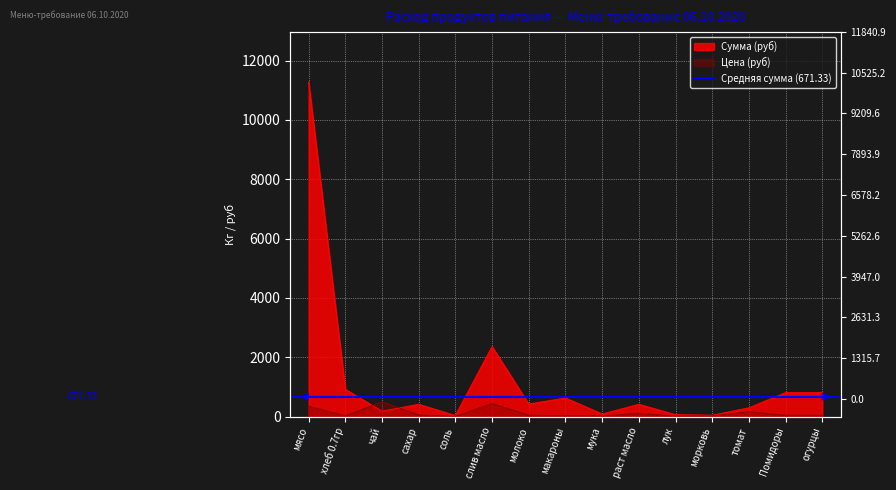

The value of Цена at мясо is 556.6. True or false?

False